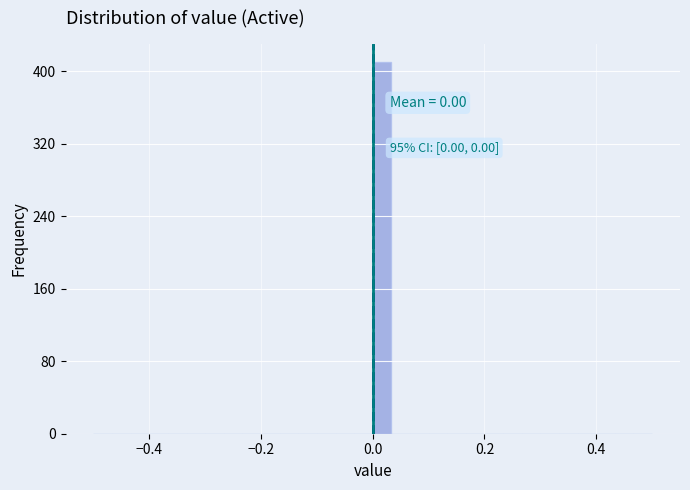

Around what value on the x-axis is the tallest bar? Give the approximate position of its centre, as read against the axis.

0.02